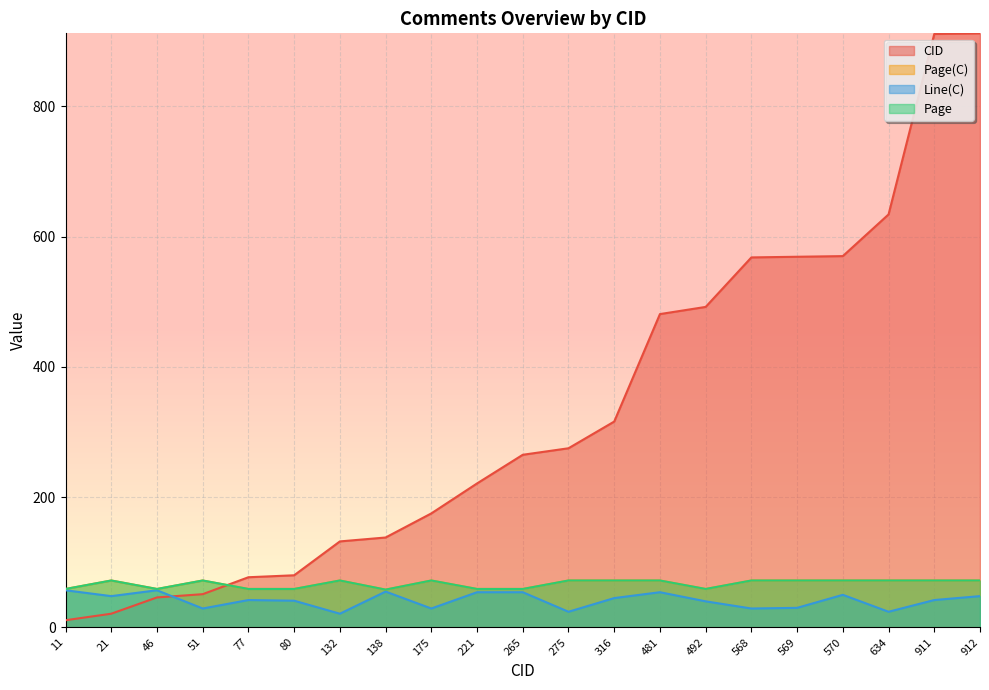

At which label does Page(C) reach its peak?

21